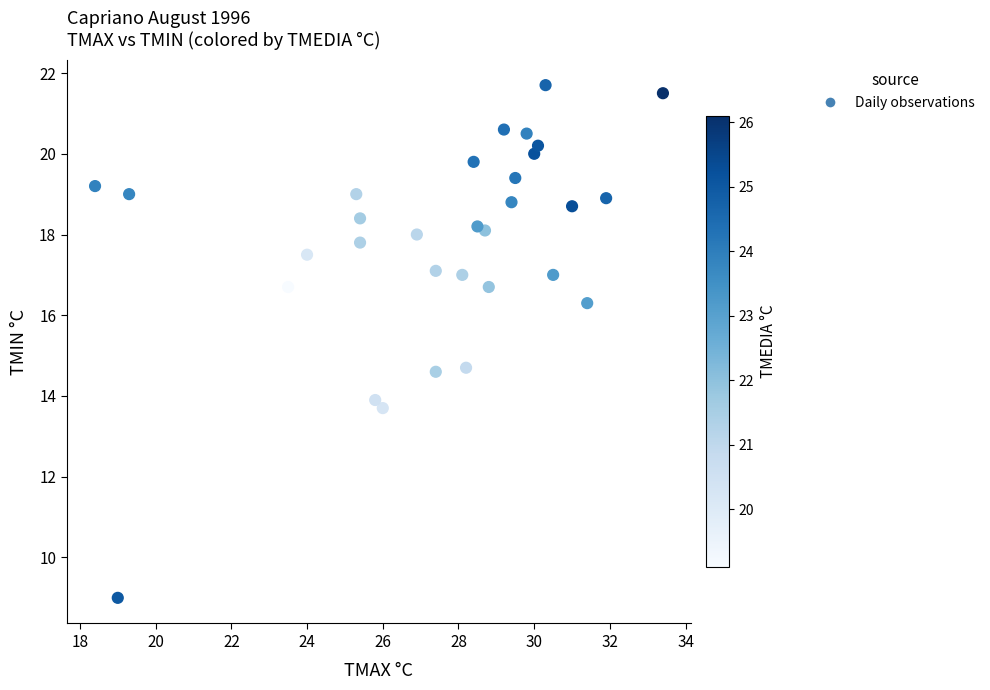

What is the range of Y values (max minus min)?

12.7